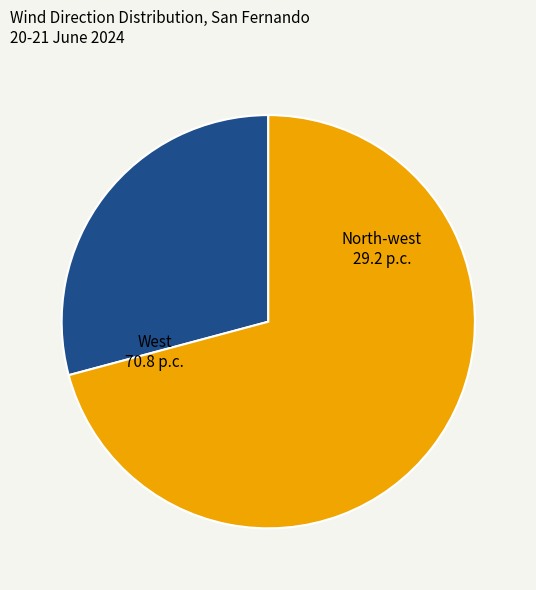

Rank the categories by value from lowest to highest.

North-west, West